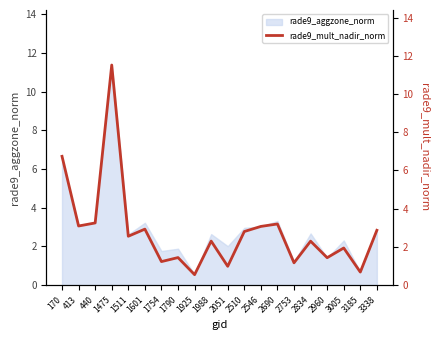

At which label is the value closest to 6?

170